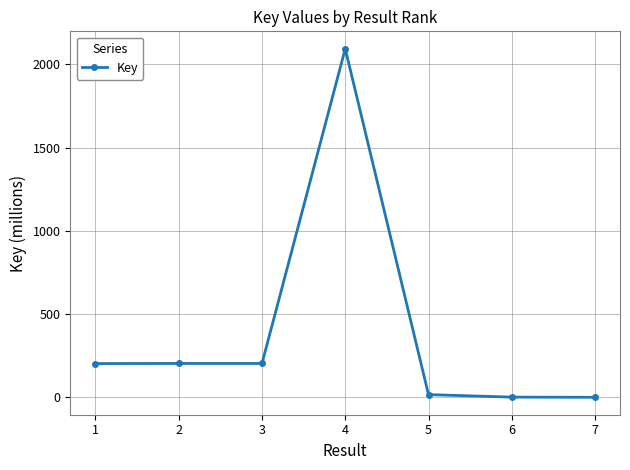

At which label does the data first exceed 202?

1